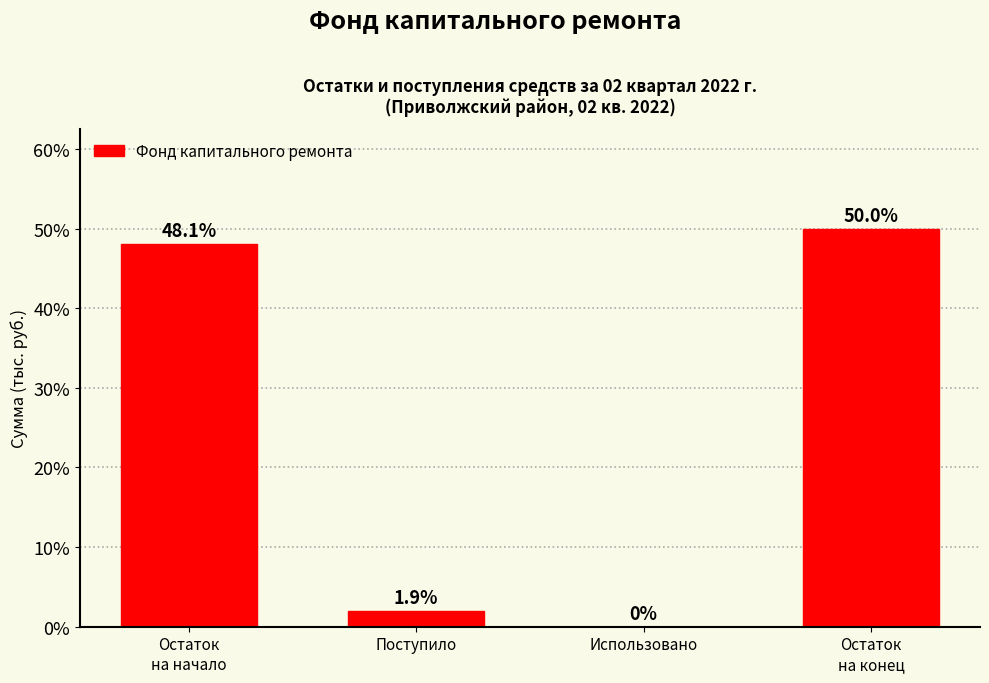

Is it true that the value at Поступило is 1.9?

True